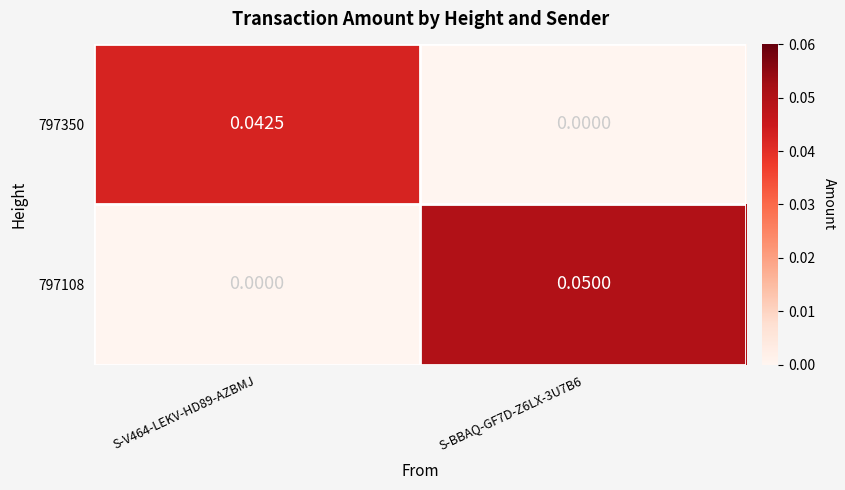

Is the value of 797350 at S-V464-LEKV-HD89-AZBMJ greater than the value of 797108 at S-V464-LEKV-HD89-AZBMJ?

Yes